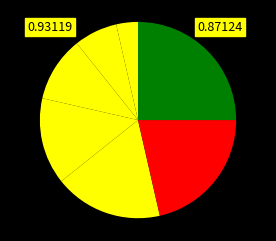

How many slices are in this pie chart?

7